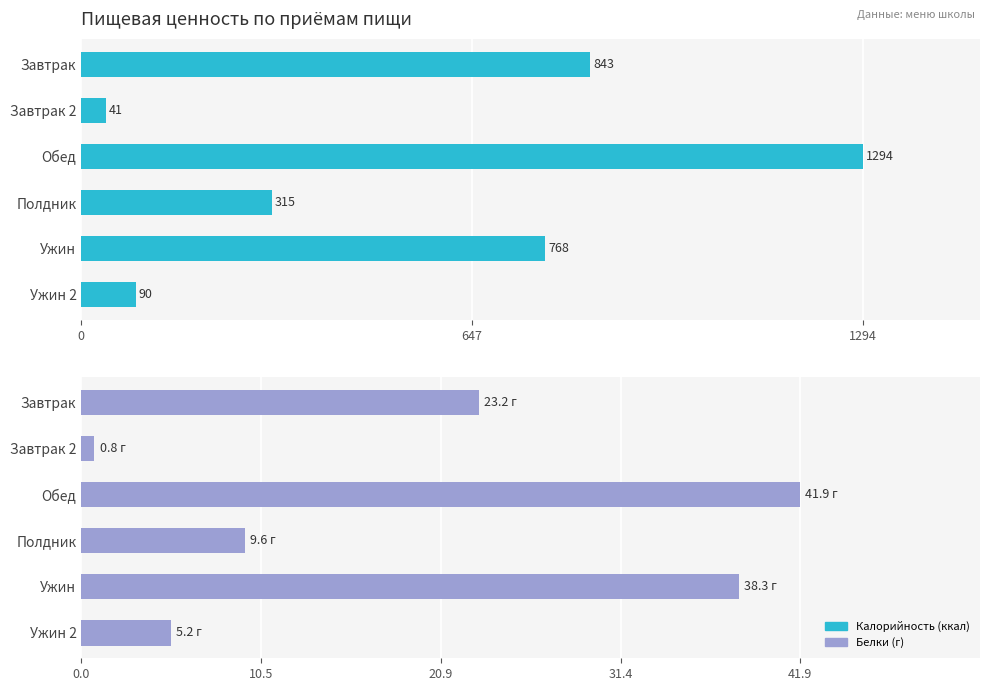

What value does the Калорийность series have at Обед?

1294.0